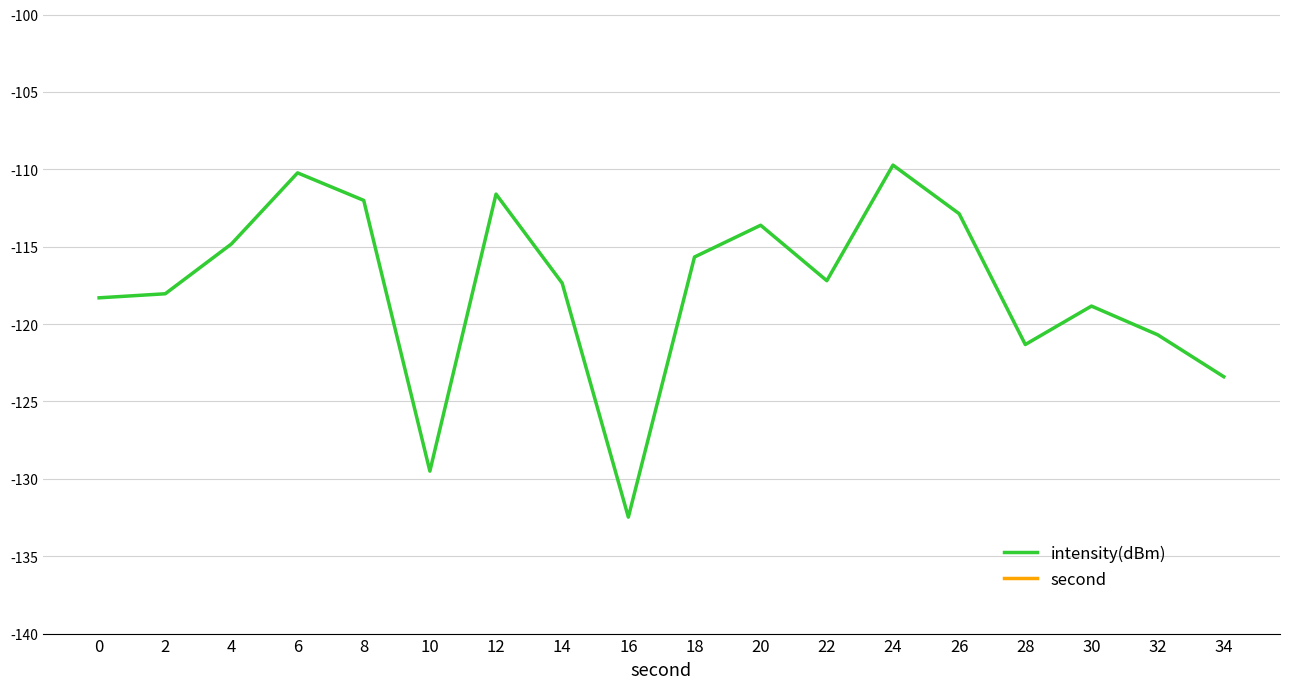

Where is second nearest to the value 17?

16